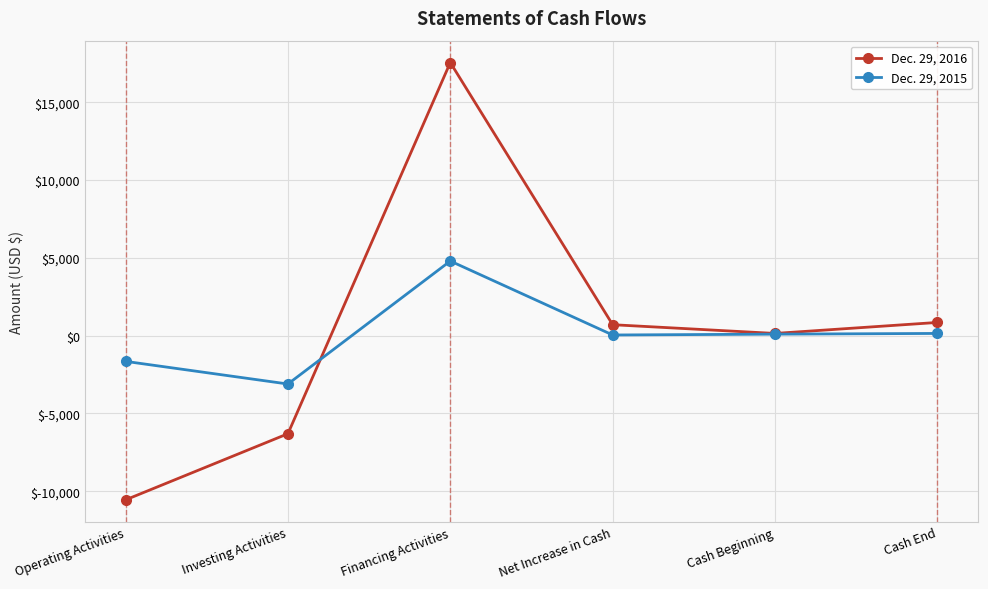

What value does the Dec. 29, 2016 series have at Investing Activities, to the nearest 100?

-6300